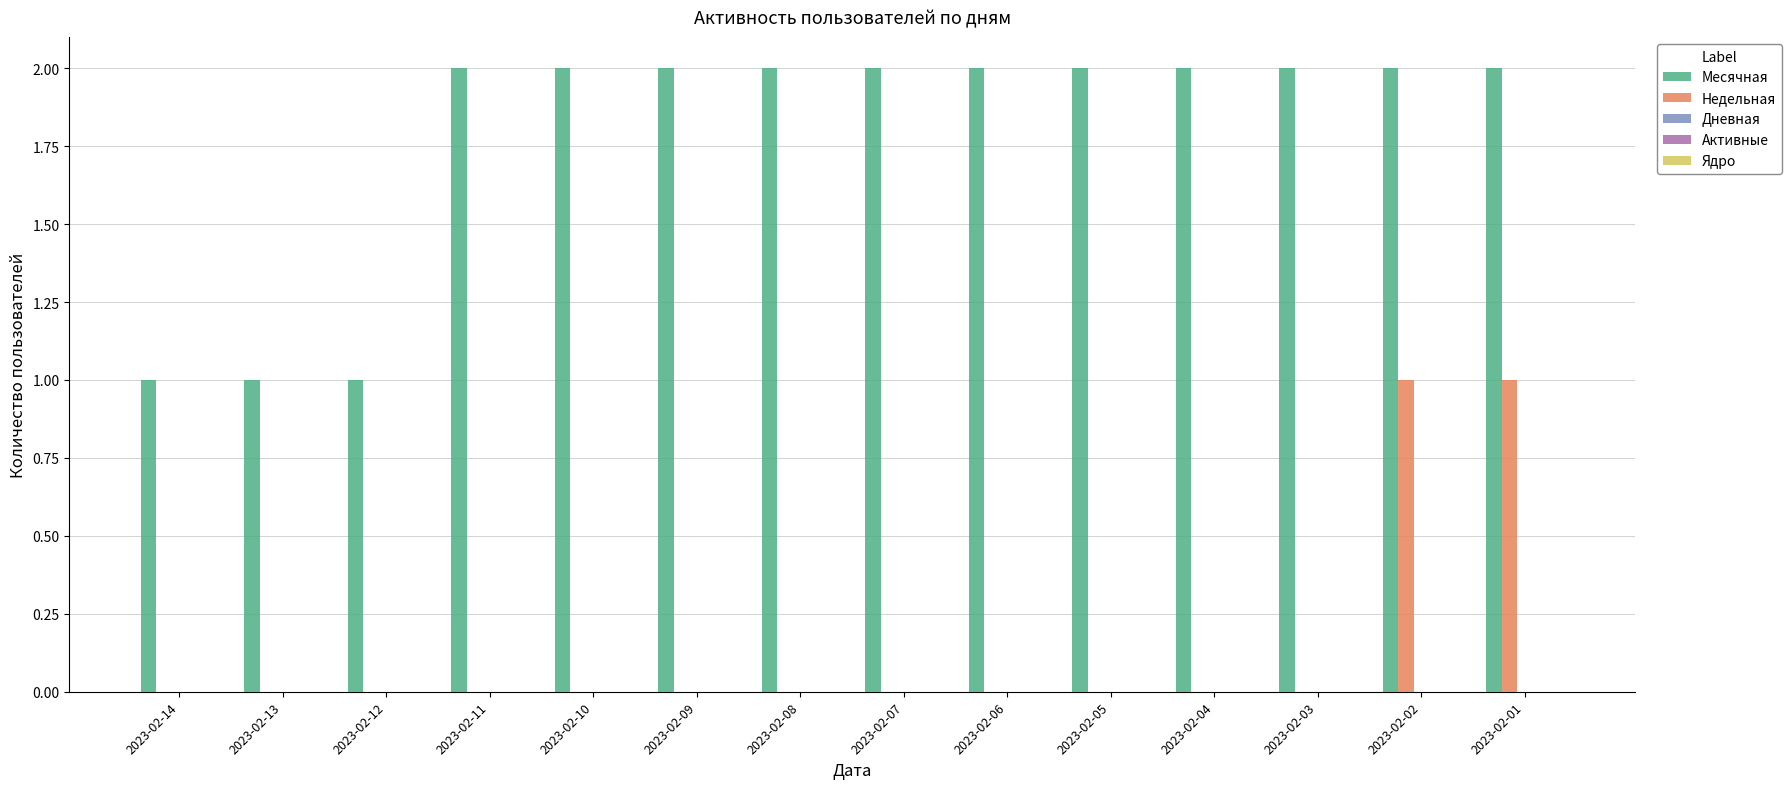

Is it true that Недельная equals 1 at 2023-02-02?

True